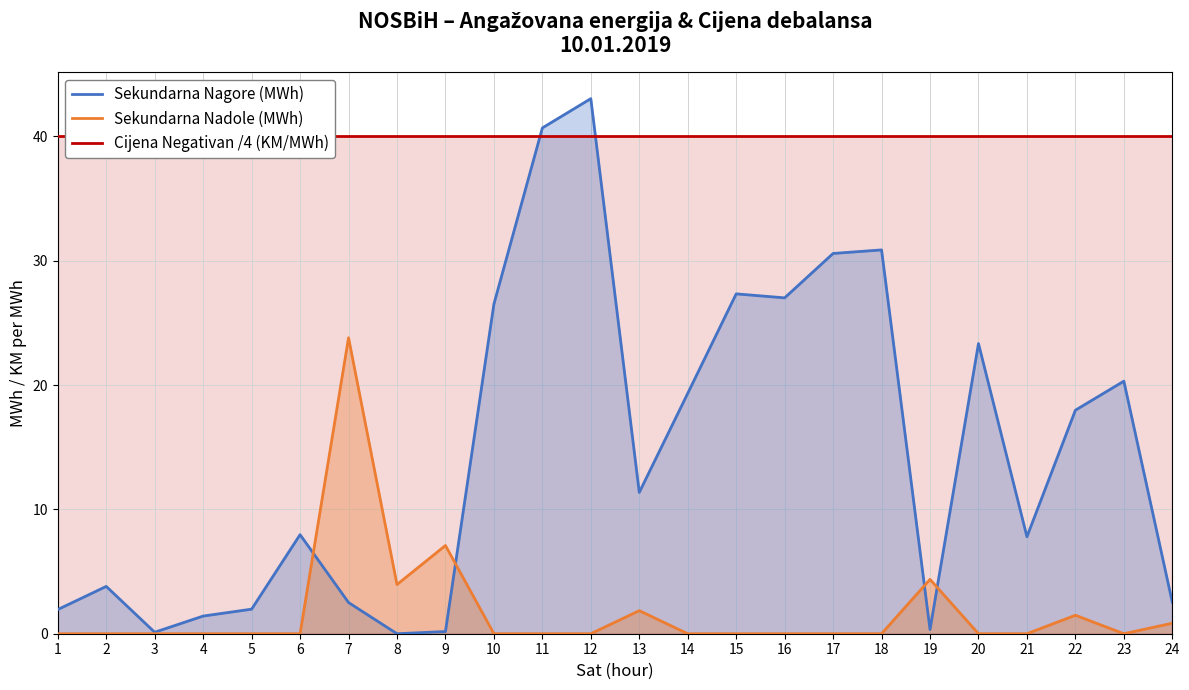

What are all the series names shown in the legend?

Sekundarna Nagore (MWh), Sekundarna Nadole (MWh), Cijena Negativan /4 (KM/MWh)